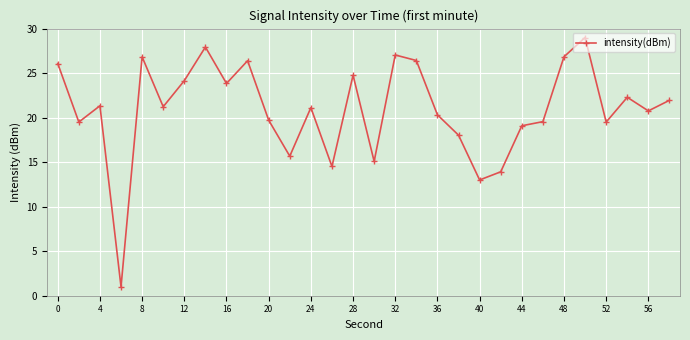

What is the sum of all values?

626.8